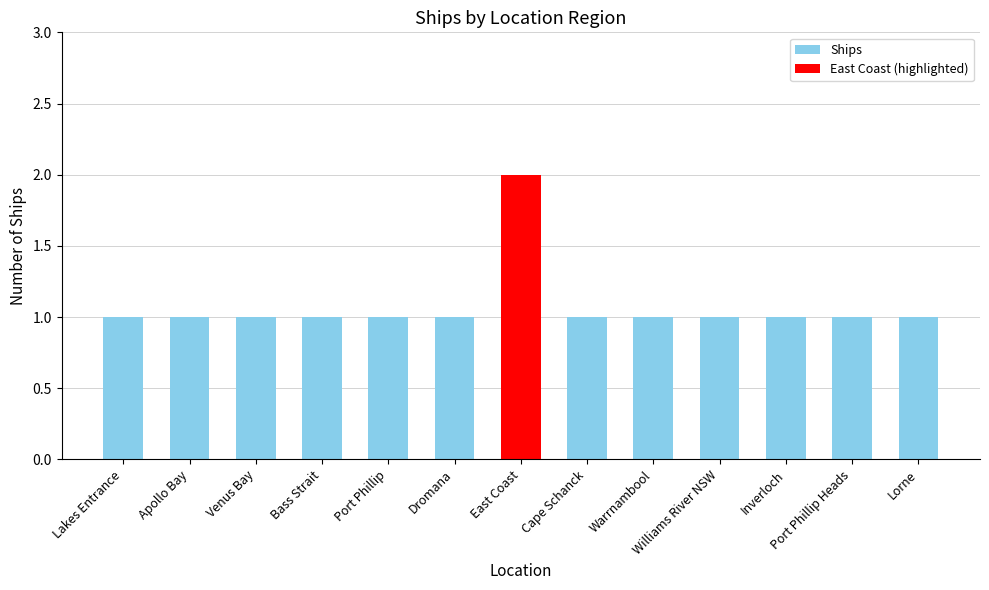

List the labels in order of value, smallest first.

Lakes Entrance, Apollo Bay, Venus Bay, Bass Strait, Port Phillip, Dromana, Cape Schanck, Warrnambool, Williams River NSW, Inverloch, Port Phillip Heads, Lorne, East Coast